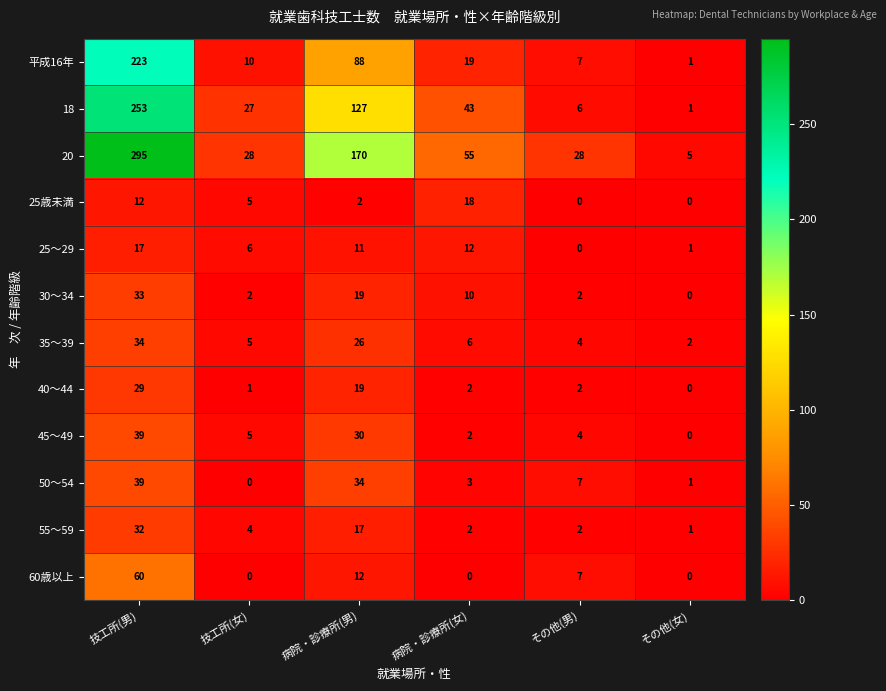

Which category has the lowest value in the 18 series?

その他(女)